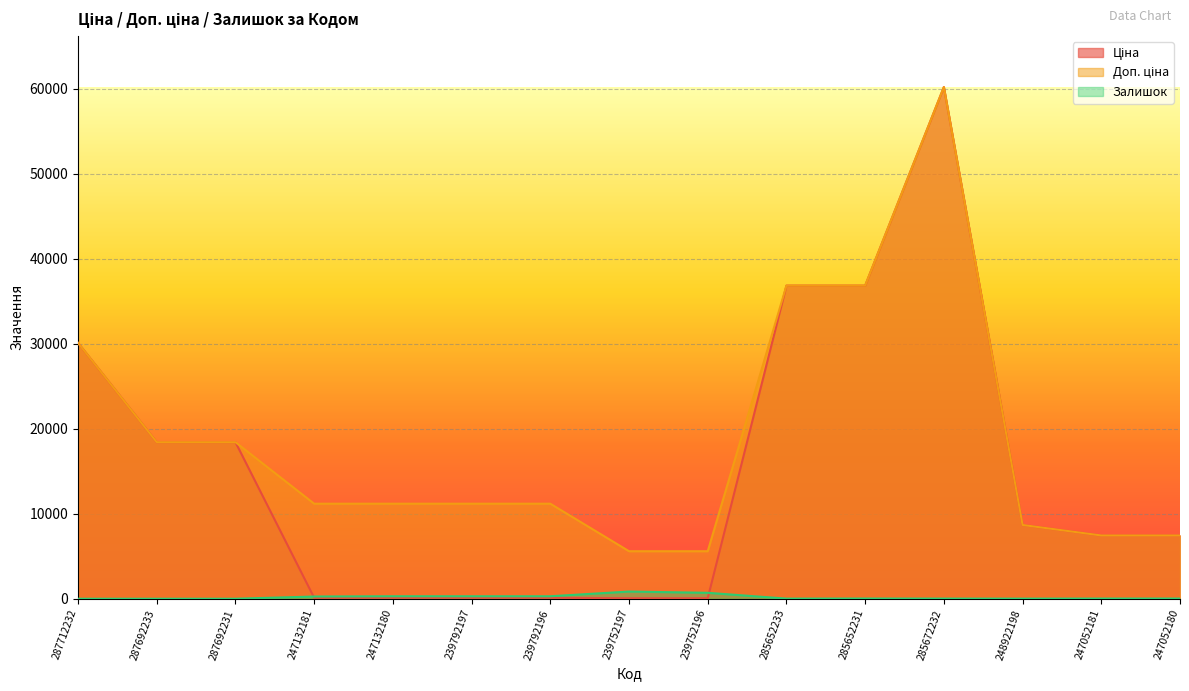

Between which two adjacent categories do Ціна and Залишок first intersect?

287692231 and 247132181